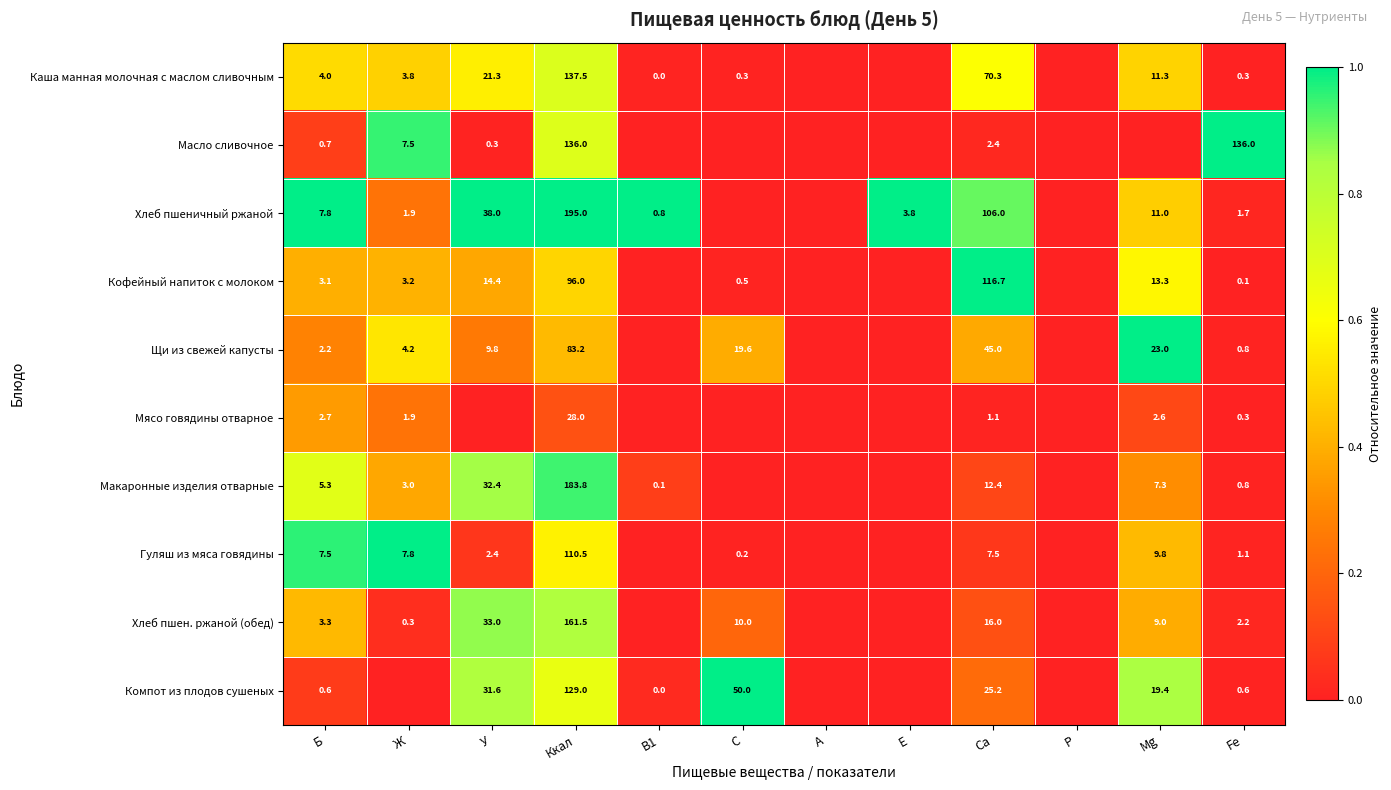

Rank the series at Ккал from lowest to highest value.

Мясо говядины отварное, Щи из свежей капусты, Кофейный напиток с молоком, Гуляш из мяса говядины, Компот из плодов сушеных, Масло сливочное, Каша манная молочная с маслом сливочным, Хлеб пшен. ржаной (обед), Макаронные изделия отварные, Хлеб пшеничный ржаной